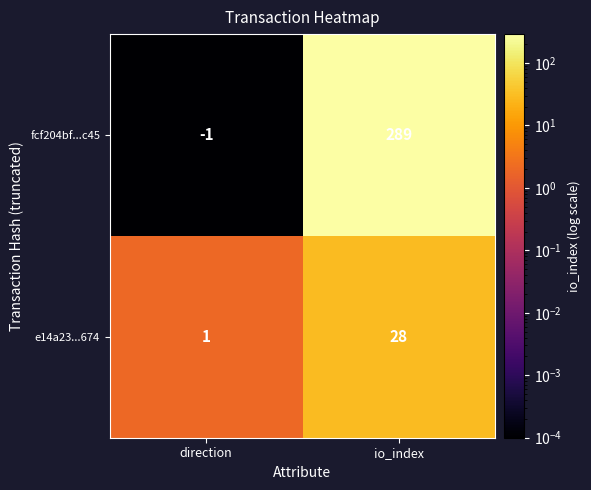

Which series changed the most between direction and io_index?

fcf204bf...c45